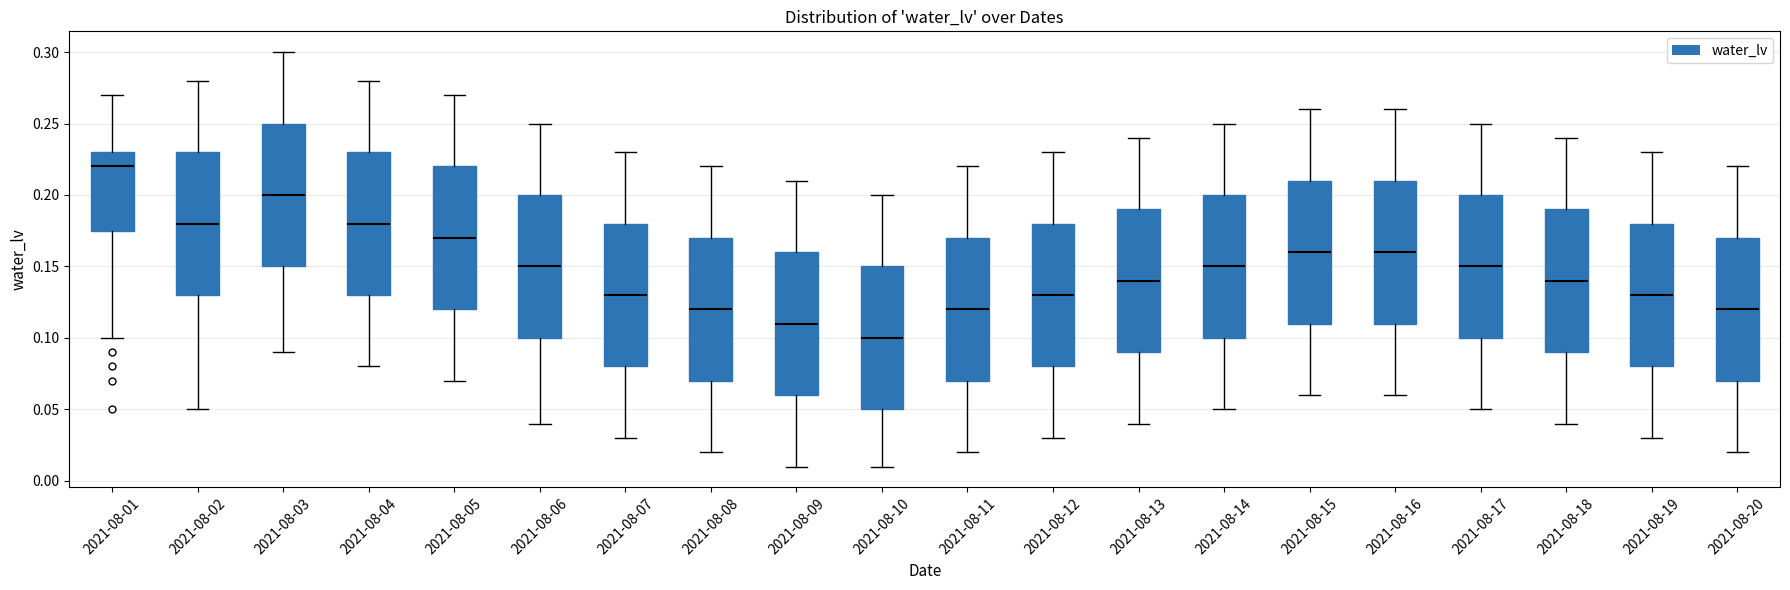

Reading left to right, transcribe this box plot: for each box, give where its median line is, the range the box spans, and where its two whiskers end, as read against the y-axis. The values are not printed on the chart, so give them approximately, as read against the axis.

2021-08-01: median 0.220, box 0.175 to 0.230, whiskers 0.100 to 0.270
2021-08-02: median 0.180, box 0.130 to 0.230, whiskers 0.050 to 0.280
2021-08-03: median 0.200, box 0.150 to 0.250, whiskers 0.090 to 0.300
2021-08-04: median 0.180, box 0.130 to 0.230, whiskers 0.080 to 0.280
2021-08-05: median 0.170, box 0.120 to 0.220, whiskers 0.070 to 0.270
2021-08-06: median 0.150, box 0.100 to 0.200, whiskers 0.040 to 0.250
2021-08-07: median 0.130, box 0.080 to 0.180, whiskers 0.030 to 0.230
2021-08-08: median 0.120, box 0.070 to 0.170, whiskers 0.020 to 0.220
2021-08-09: median 0.110, box 0.060 to 0.160, whiskers 0.010 to 0.210
2021-08-10: median 0.100, box 0.050 to 0.150, whiskers 0.010 to 0.200
2021-08-11: median 0.120, box 0.070 to 0.170, whiskers 0.020 to 0.220
2021-08-12: median 0.130, box 0.080 to 0.180, whiskers 0.030 to 0.230
2021-08-13: median 0.140, box 0.090 to 0.190, whiskers 0.040 to 0.240
2021-08-14: median 0.150, box 0.100 to 0.200, whiskers 0.050 to 0.250
2021-08-15: median 0.160, box 0.110 to 0.210, whiskers 0.060 to 0.260
2021-08-16: median 0.160, box 0.110 to 0.210, whiskers 0.060 to 0.260
2021-08-17: median 0.150, box 0.100 to 0.200, whiskers 0.050 to 0.250
2021-08-18: median 0.140, box 0.090 to 0.190, whiskers 0.040 to 0.240
2021-08-19: median 0.130, box 0.080 to 0.180, whiskers 0.030 to 0.230
2021-08-20: median 0.120, box 0.070 to 0.170, whiskers 0.020 to 0.220